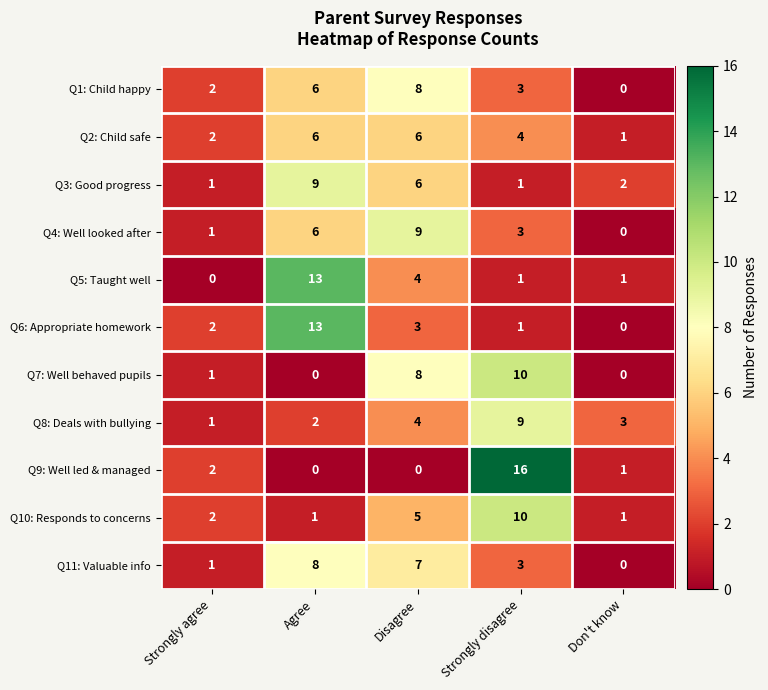

What is the difference between the maximum and minimum values in the Q1: Child happy series?

8